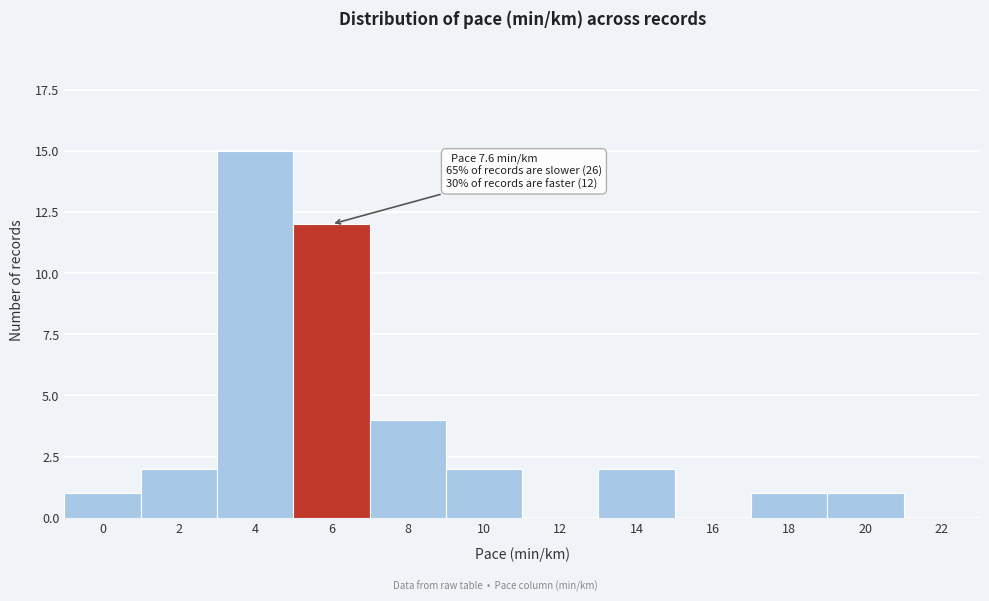

Reading left to right, list all the values displayed in this chart.

0=1	2=2	4=15	6=12	8=4	10=2	12=0	14=2	16=0	18=1	20=1	22=0